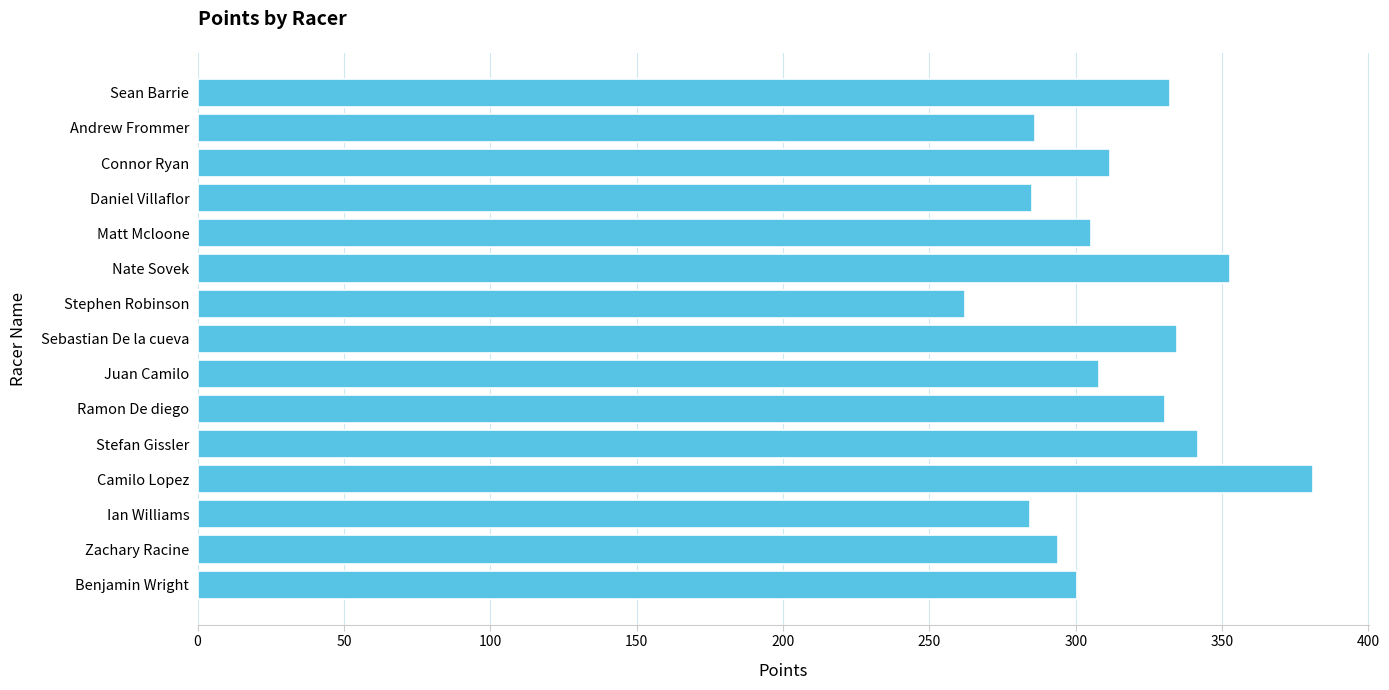

How many data points are above 308?

8